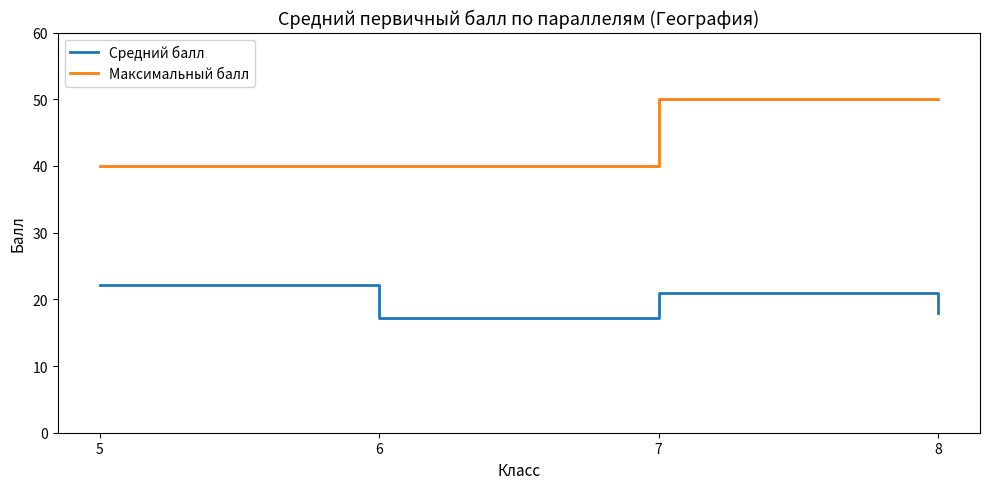

List the series in order of their overall mean, highest first.

Максимальный балл, Средний балл